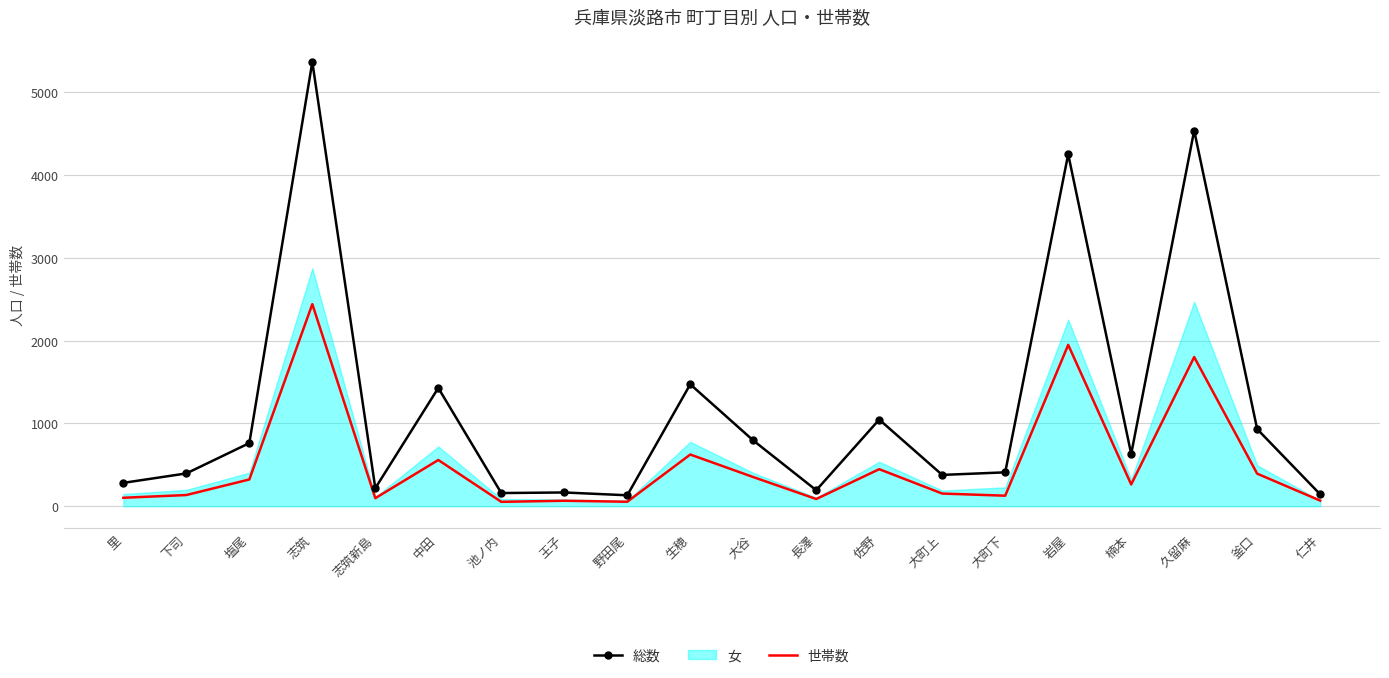

At how many categories does at least one series exceed 654?

9